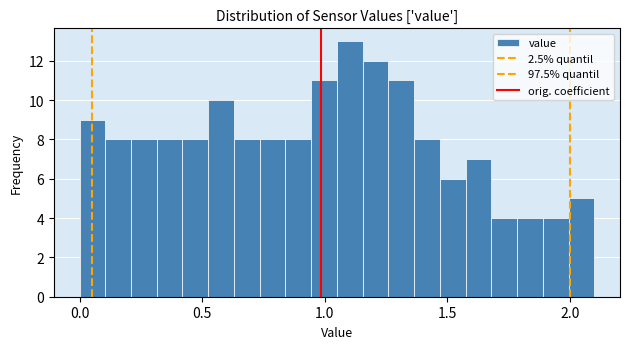

Read against the x-axis, roughly where is the centre of the tallest bar?

1.10